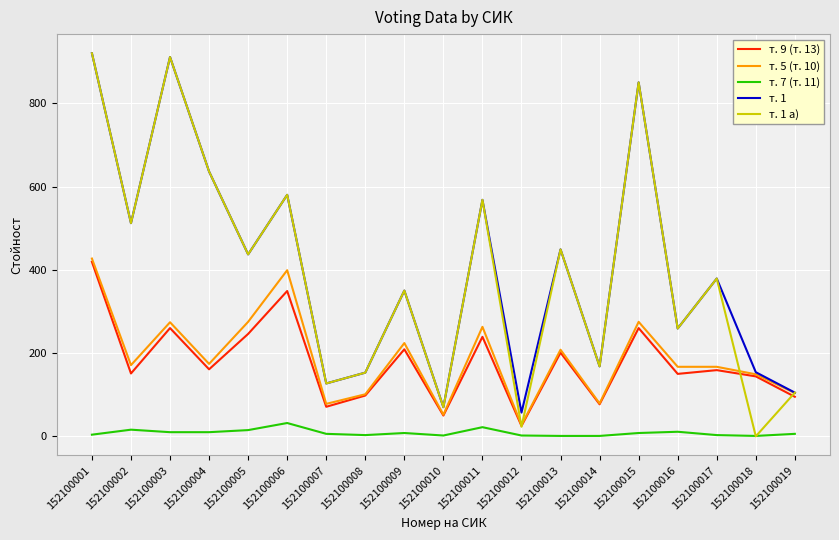

Is it true that т. 7 (т. 11) equals 1 at 152100013?

True